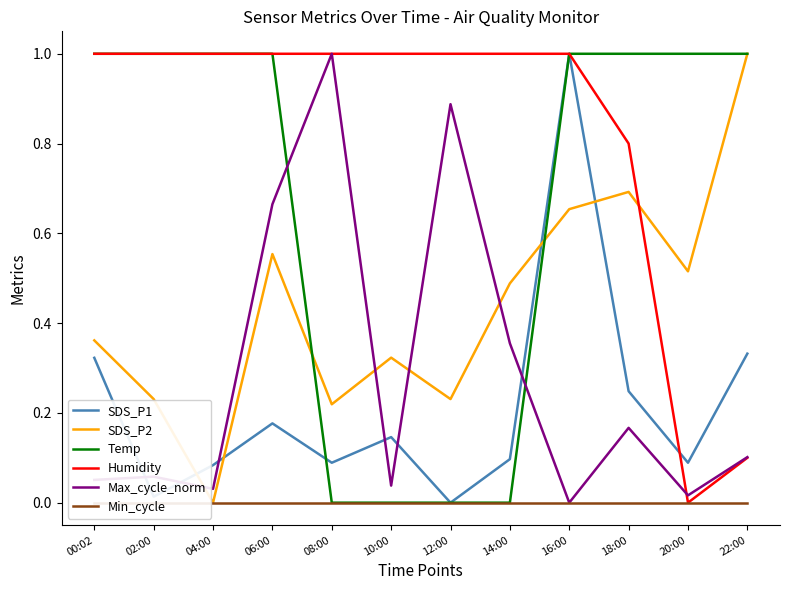

Between 06:00 and 02:00, which is larger?

06:00